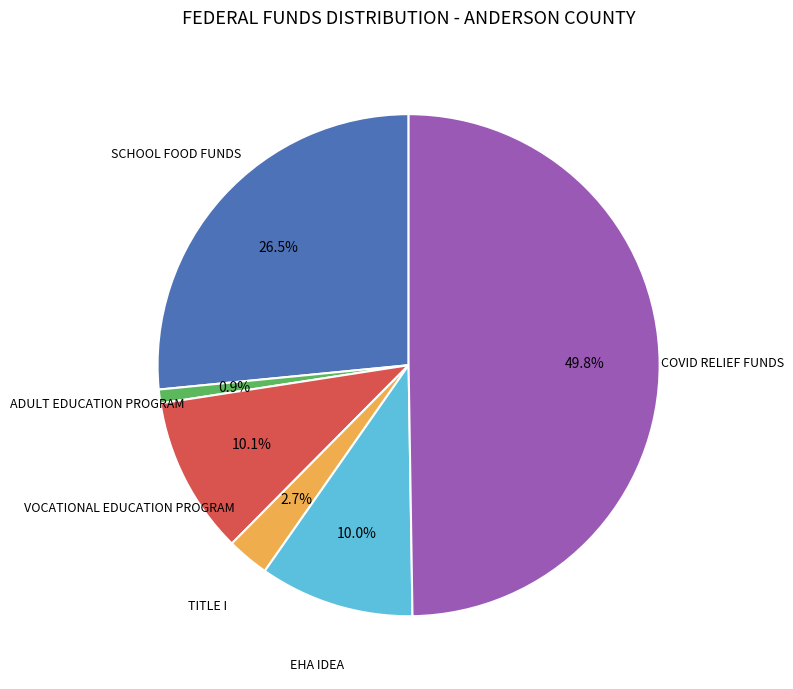

True or false: SCHOOL FOOD FUNDS accounts for 16% of the total.

False